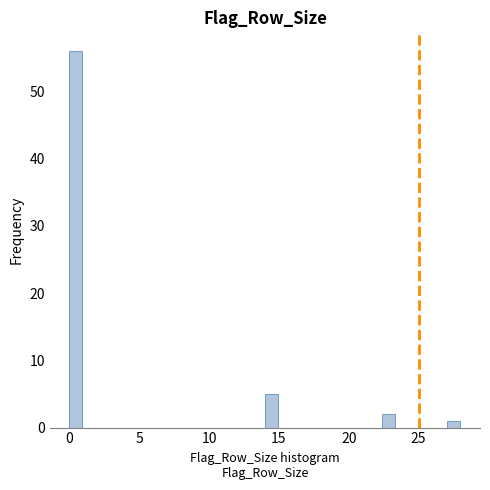

Around what value on the x-axis is the tallest bar? Give the approximate position of its centre, as read against the axis.

0.5